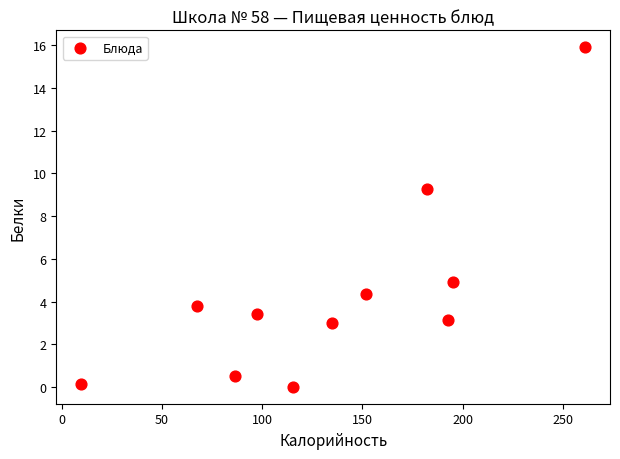

What Y value in the scatter plot is closest to 7?

4.9